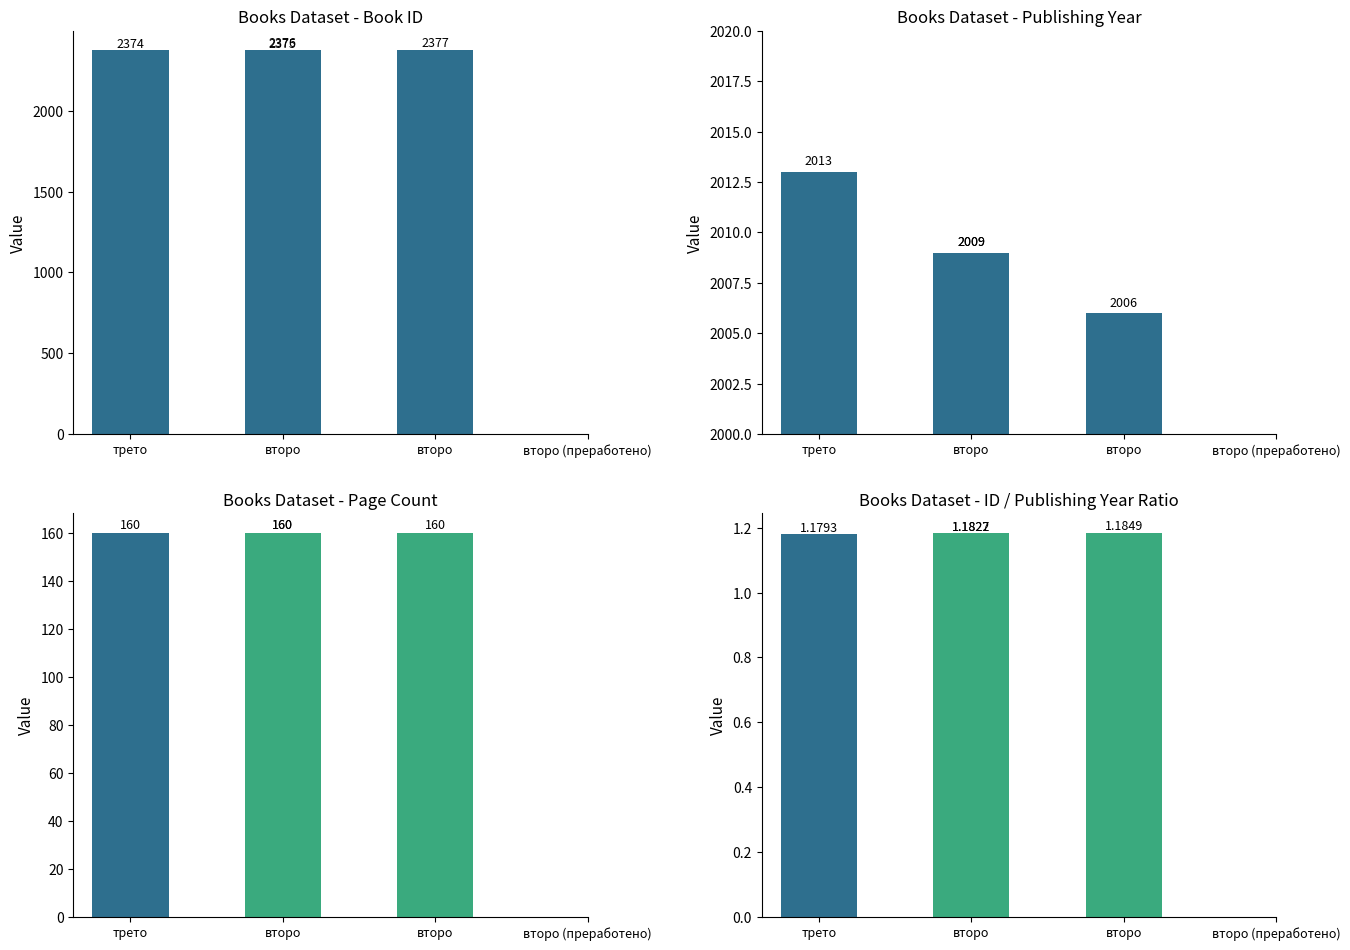

What is the spread (max minus min) of values at второ?

2373.8